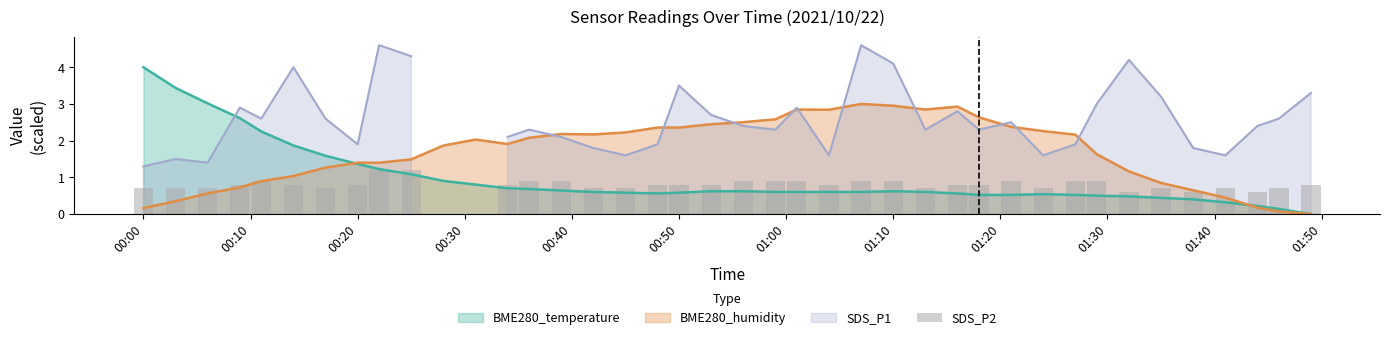

True or false: BME280_humidity has a value of 1.4 at 00:50.

False